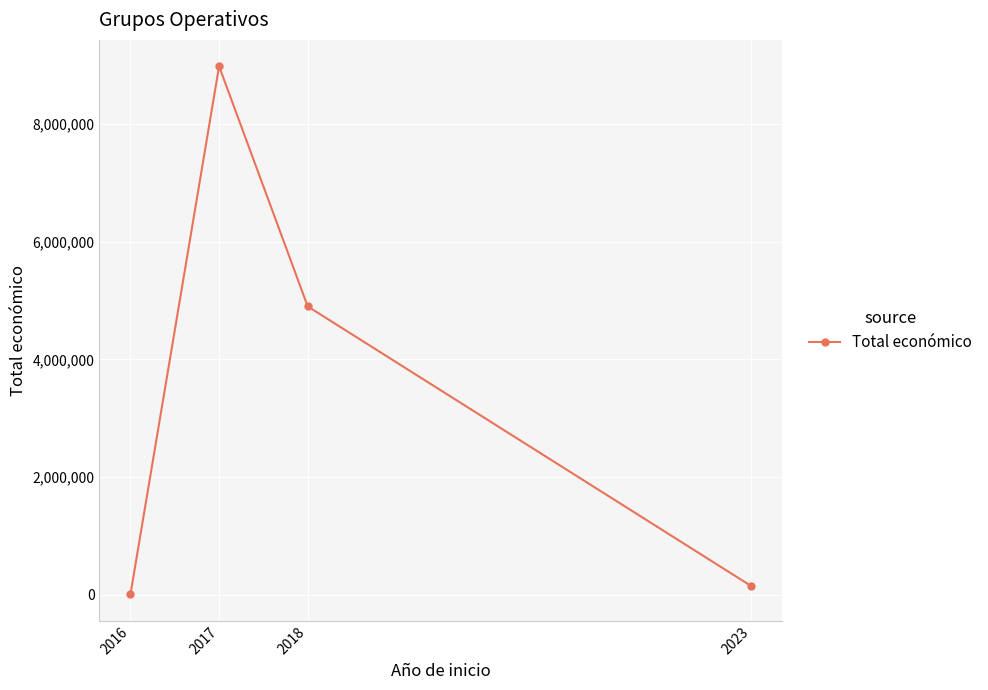

Reading left to right, what are all the values shown in this chart?

2016=6000	2017=8980589	2018=4899453	2023=150000